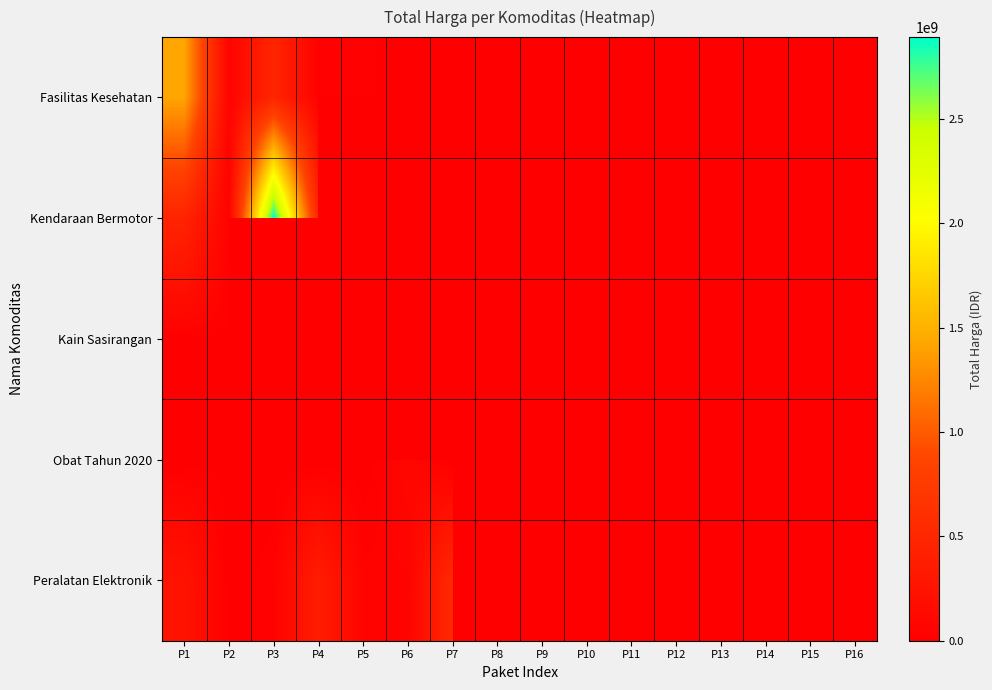

True or false: Peralatan Elektronik has a value of 541071000.0 at P7.

True